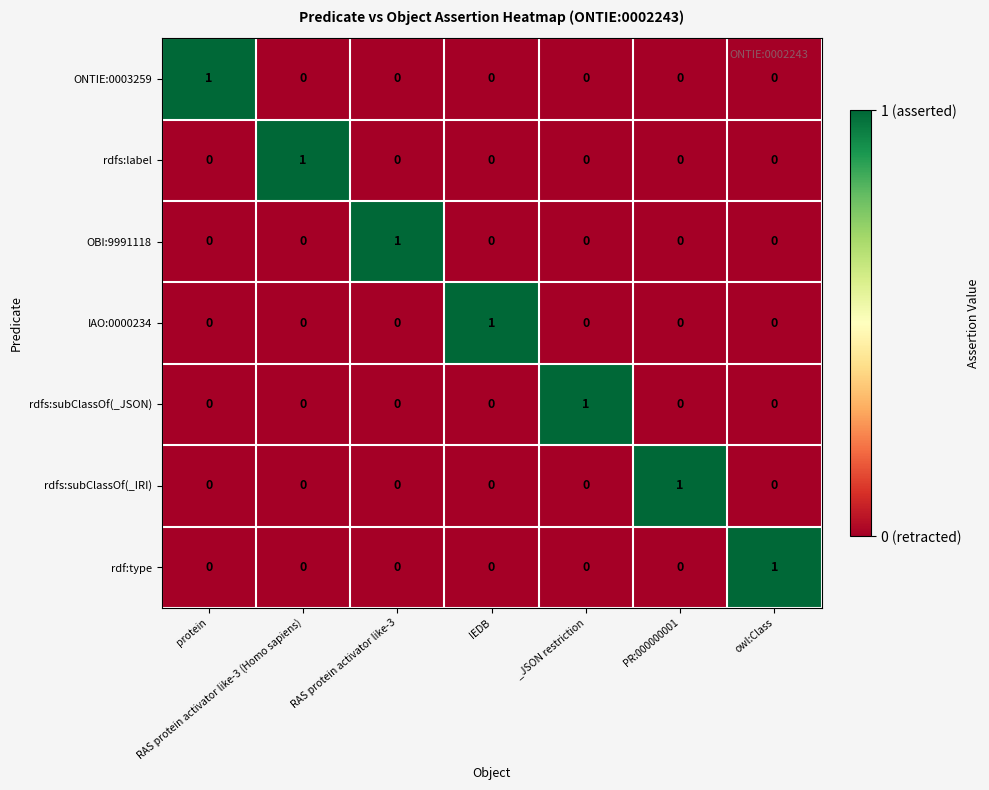

True or false: rdfs:label has a value of 0 at owl:Class.

True